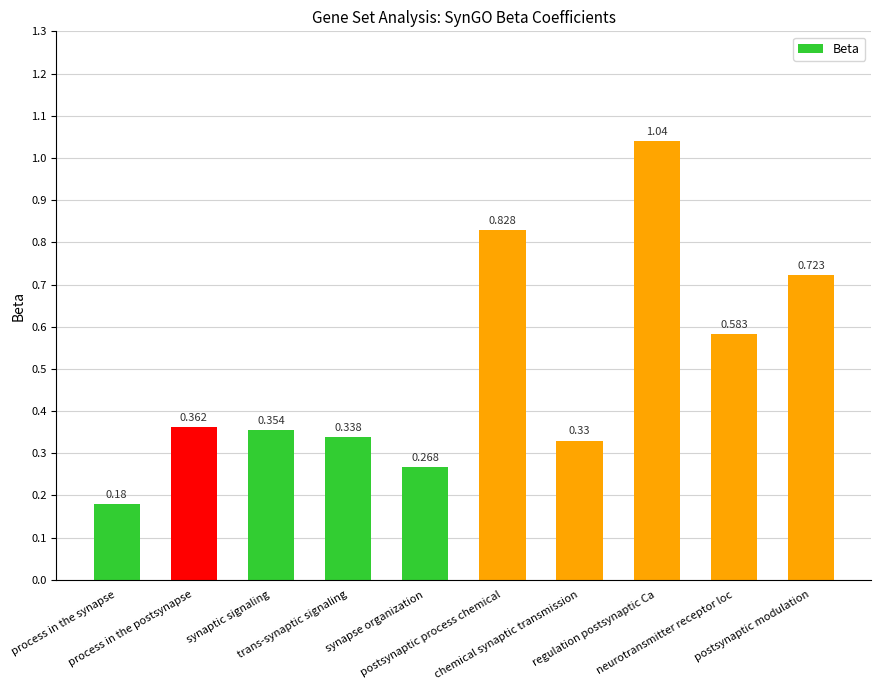

What is the minimum value shown in the chart?

0.2